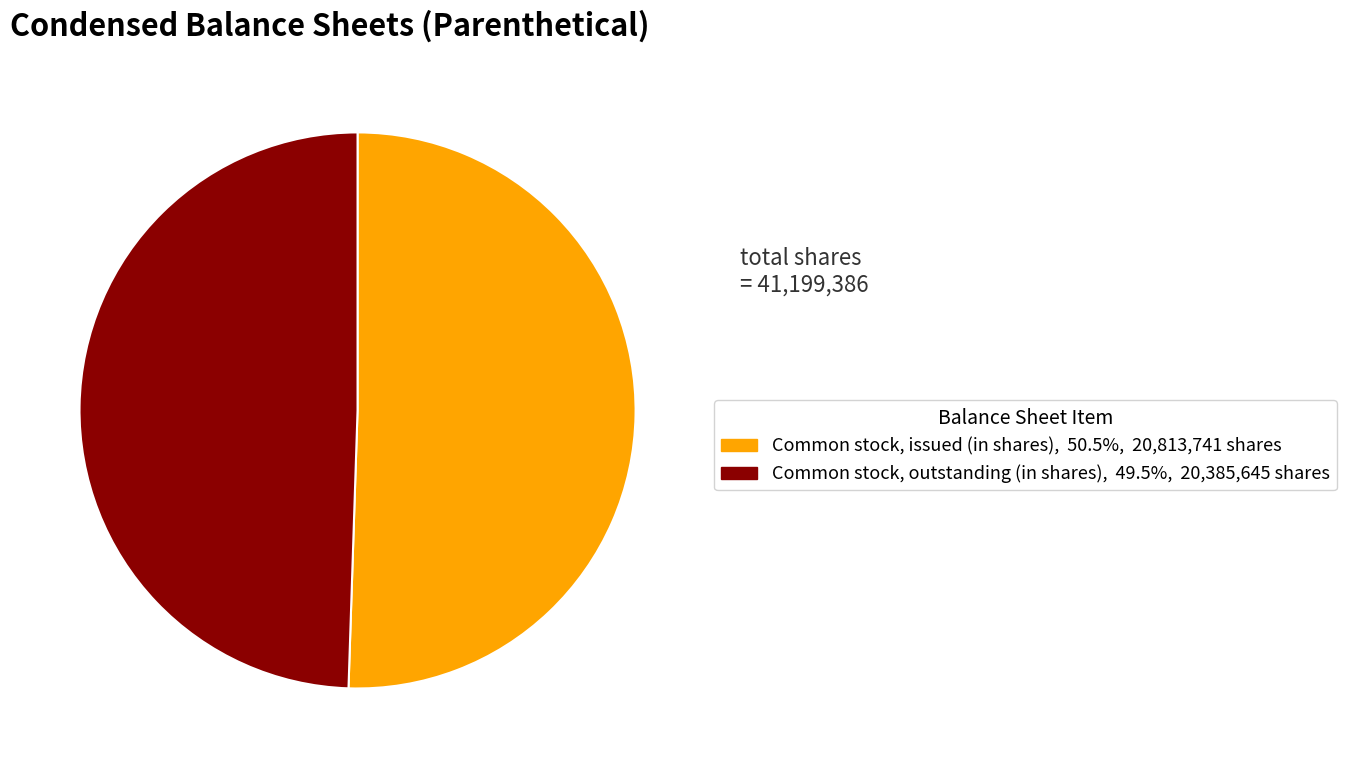

How many slices are in this pie chart?

2